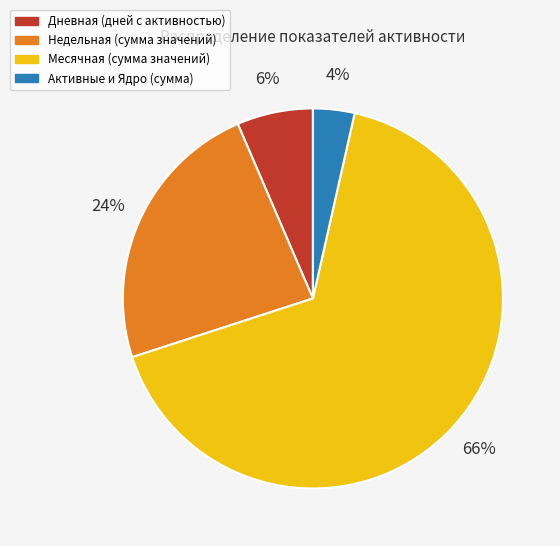

Count the number of slices in the pie.

4